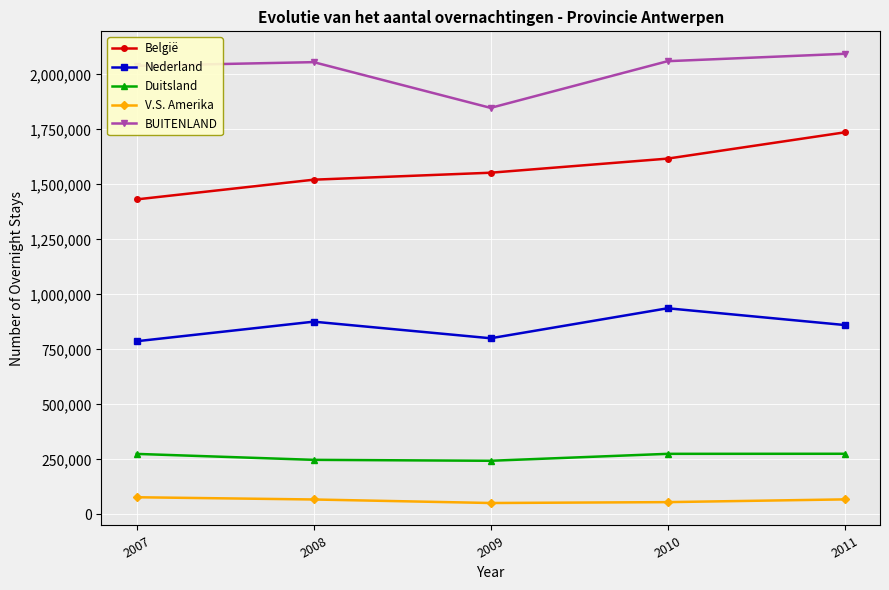

In BUITENLAND, how many points are lower than both neighbors (excluding endpoints)?

1